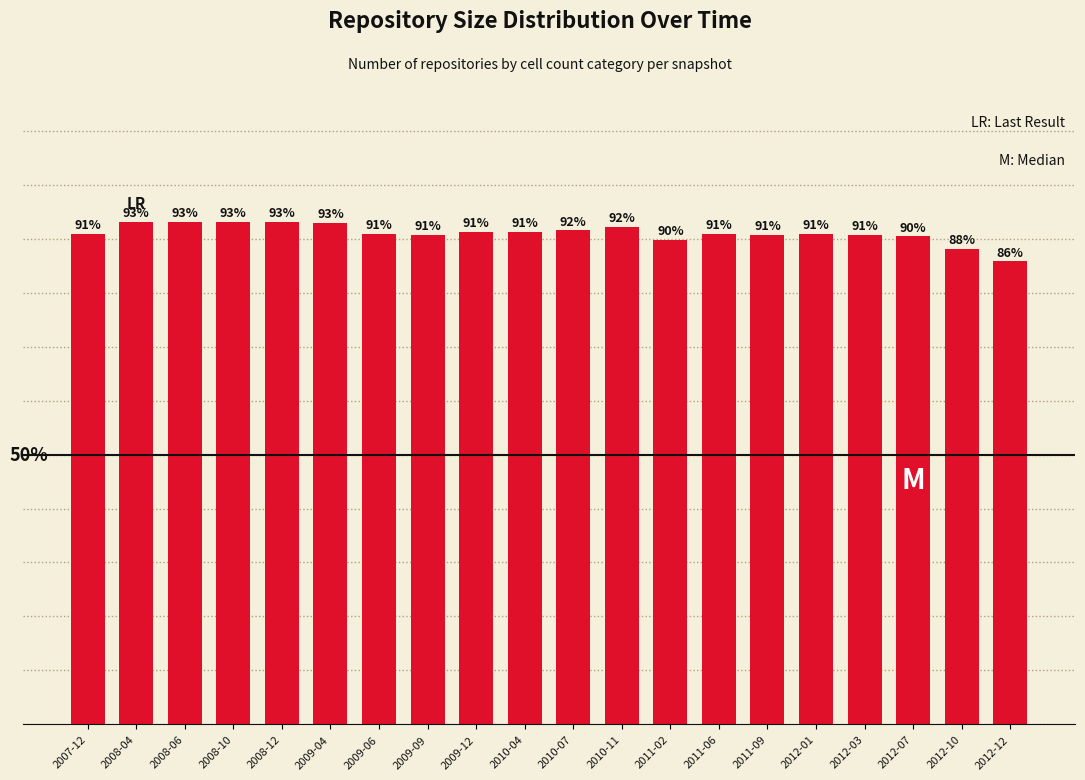

At which label does the data first exceed 90?

2007-12